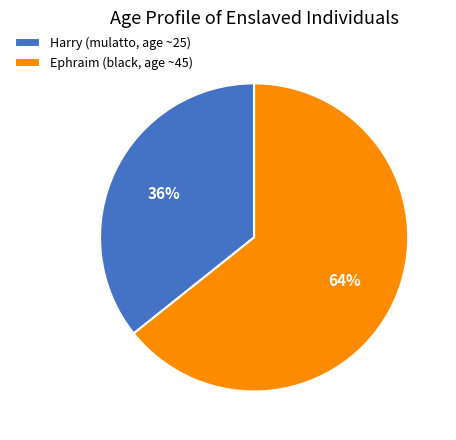

Which slice is the largest?

Ephraim (black, age ~45)